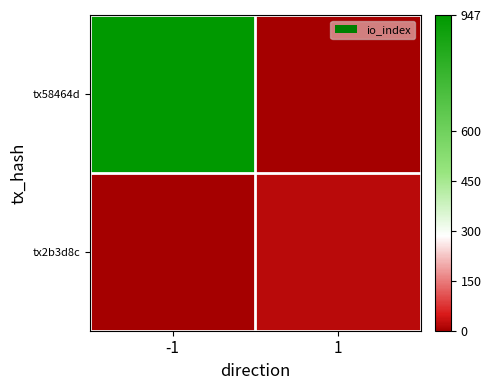

Between 1 and -1, which is larger?

-1